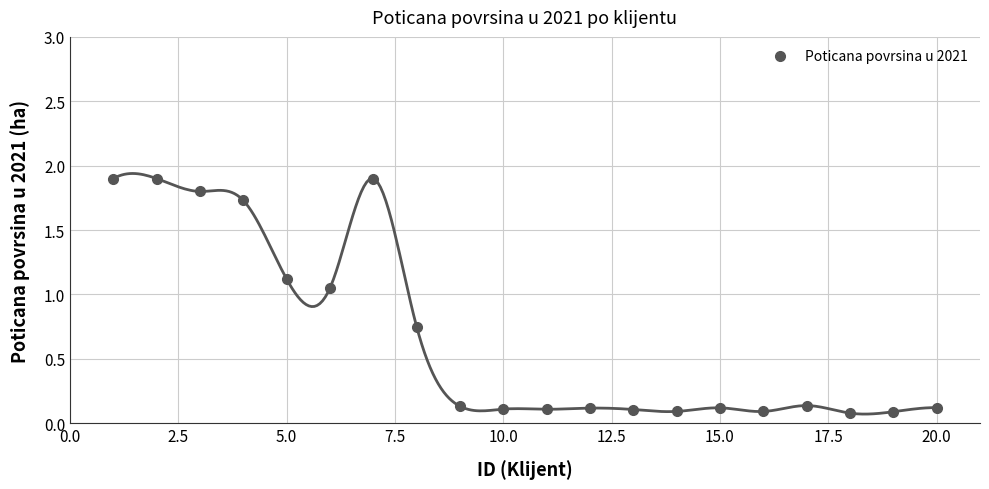

What position from the left is 5.0?

3